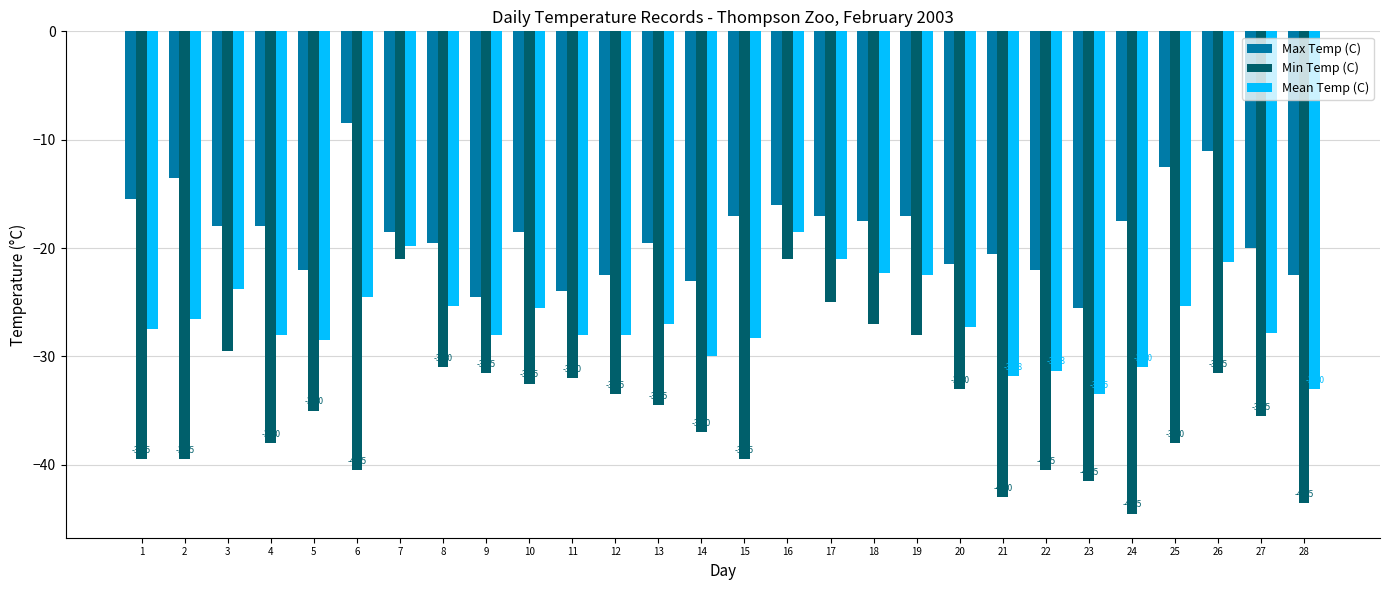

What is the value of the Max Temp (C) bar at the 24th from the left?

-17.5